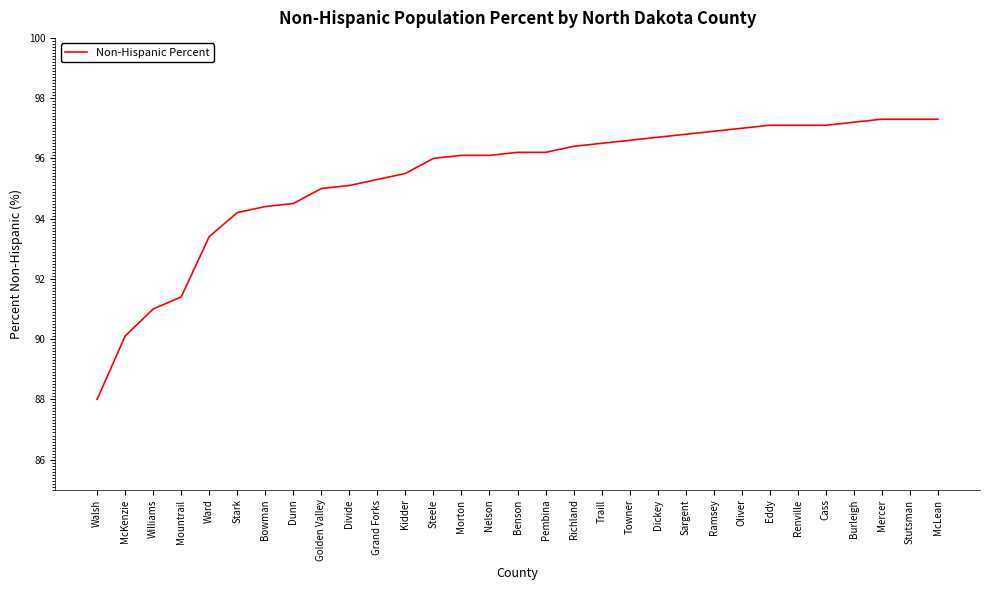

What value does the data have at Richland?

96.4